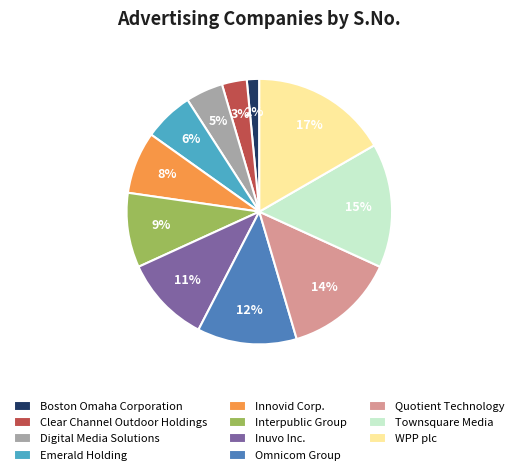

What is the largest slice in the pie chart?

WPP plc